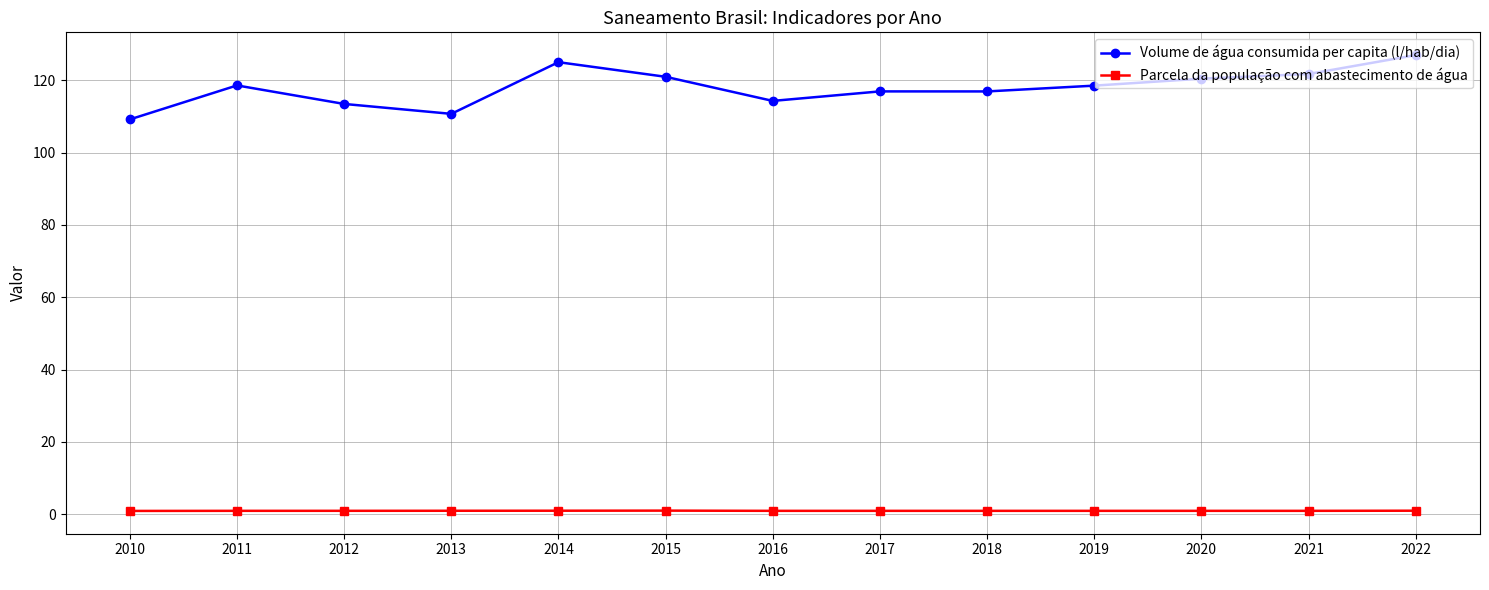

In Volume de água consumida per capita (l/hab/dia), how many points are higher than both neighbors (excluding endpoints)?

3